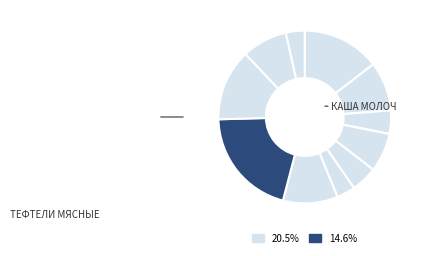

How many segments does this pie chart have?

11